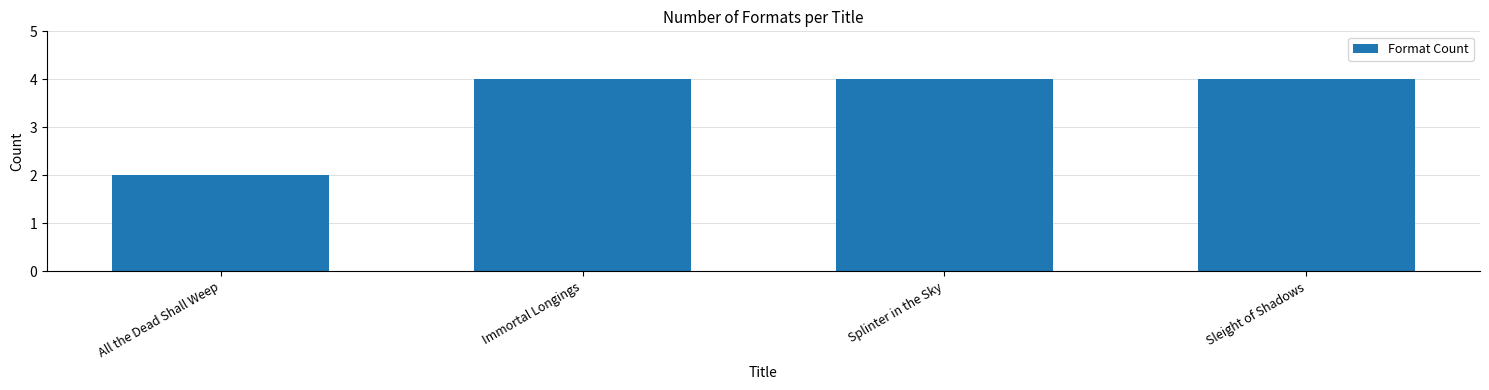

What is the minimum value shown in the chart?

2